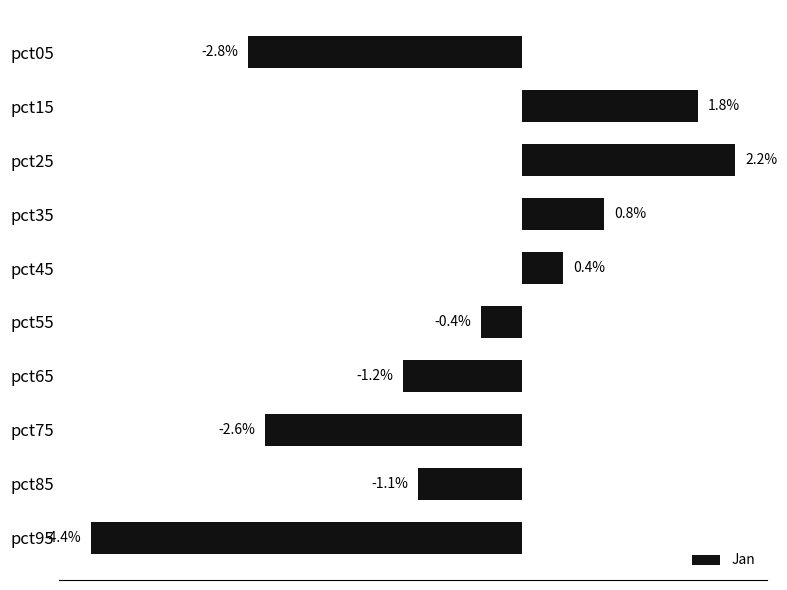

How many data points does each series have?

10